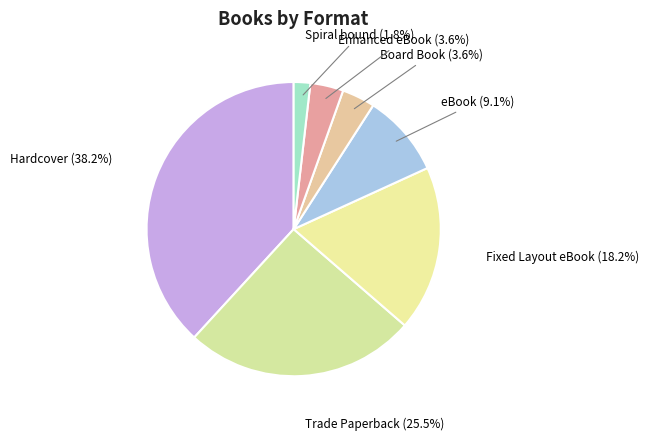

What is the ratio of the value at eBook to the value at Board Book?

2.5